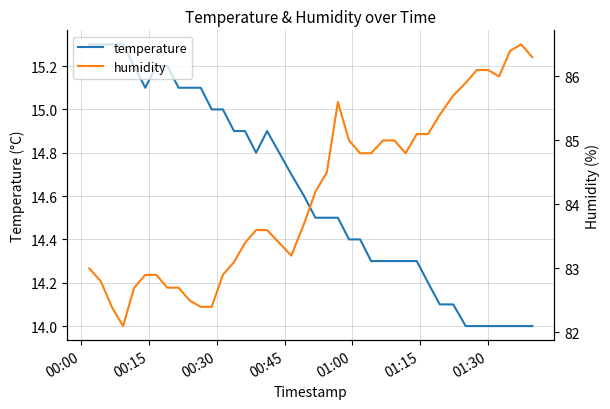

What is the highest value of the temperature series?

15.3